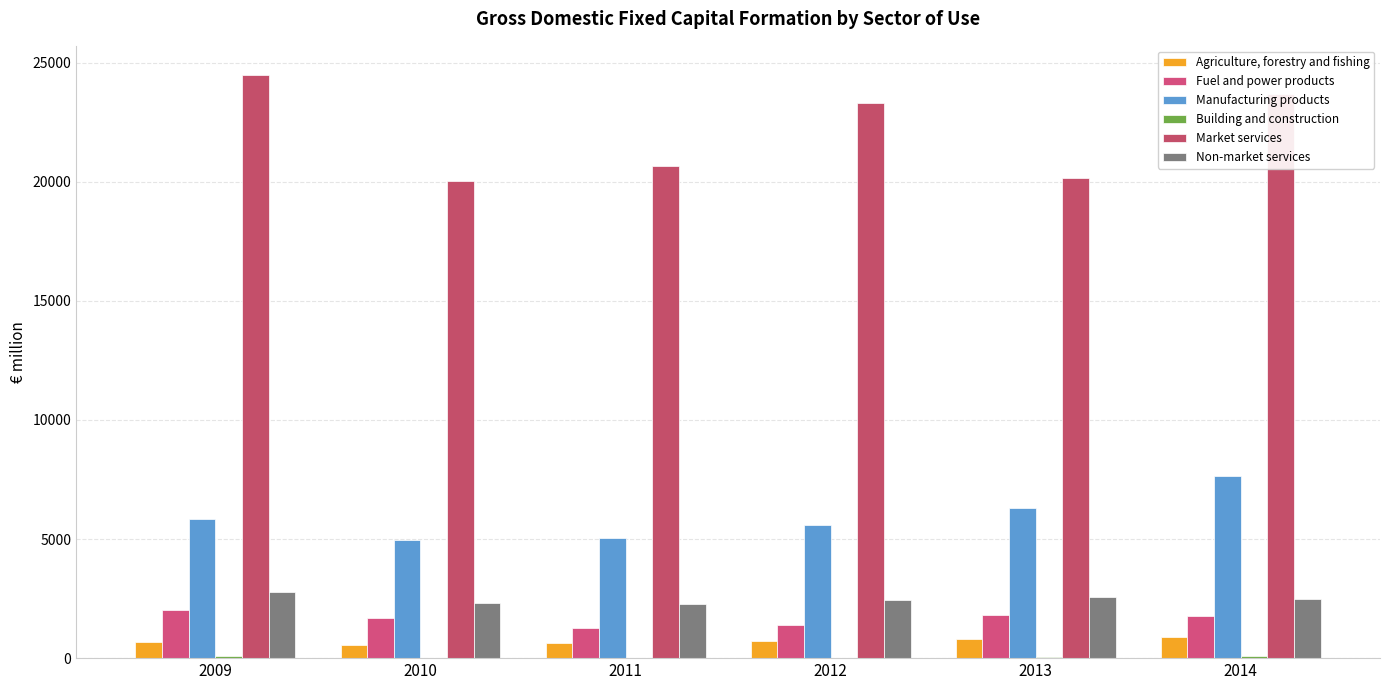

Rank the categories by Non-market services value from highest to lowest.

2009, 2013, 2014, 2012, 2010, 2011